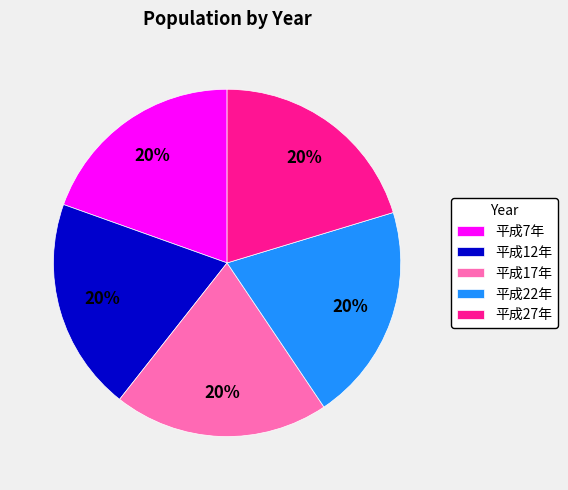

Count the number of slices in the pie.

5